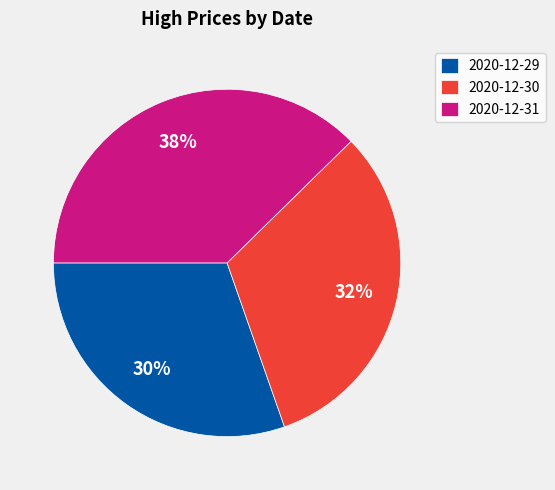

Approximately how many times larger is the value at 2020-12-30 compared to 2020-12-31?

0.8